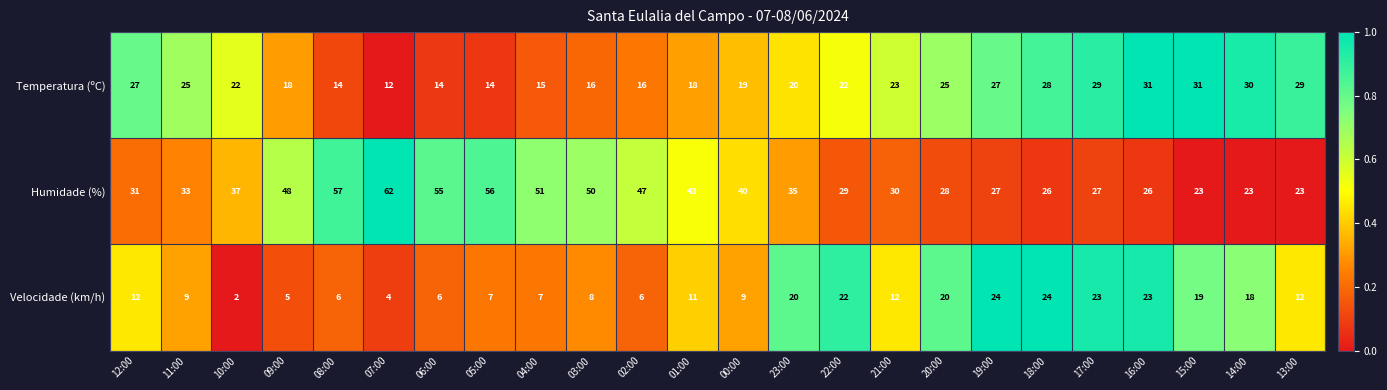

Between 06:00 and 16:00, which series saw the biggest shift?

Humidade (%)